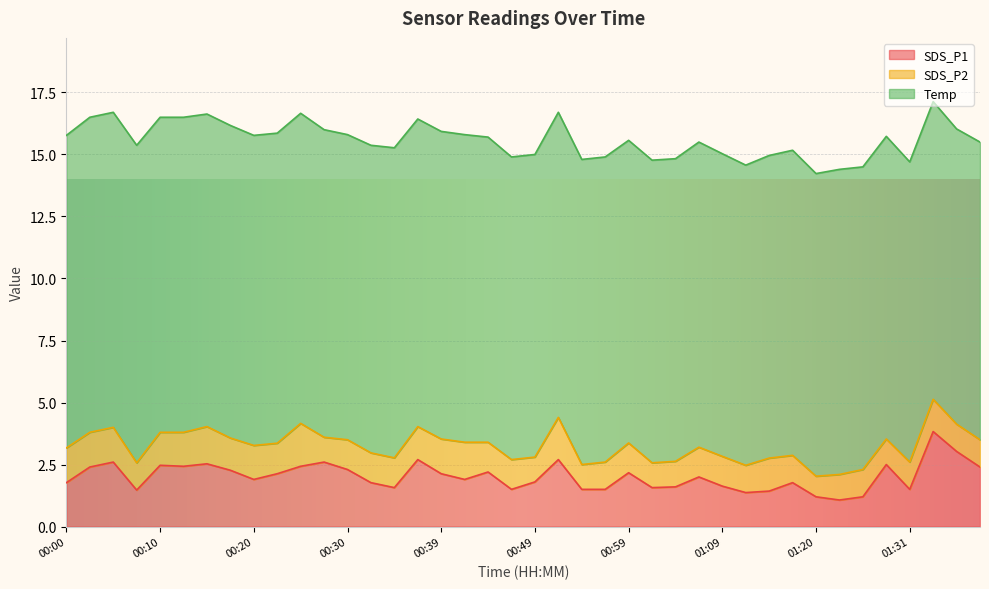

True or false: SDS_P2 and SDS_P1 intersect in this chart.

False